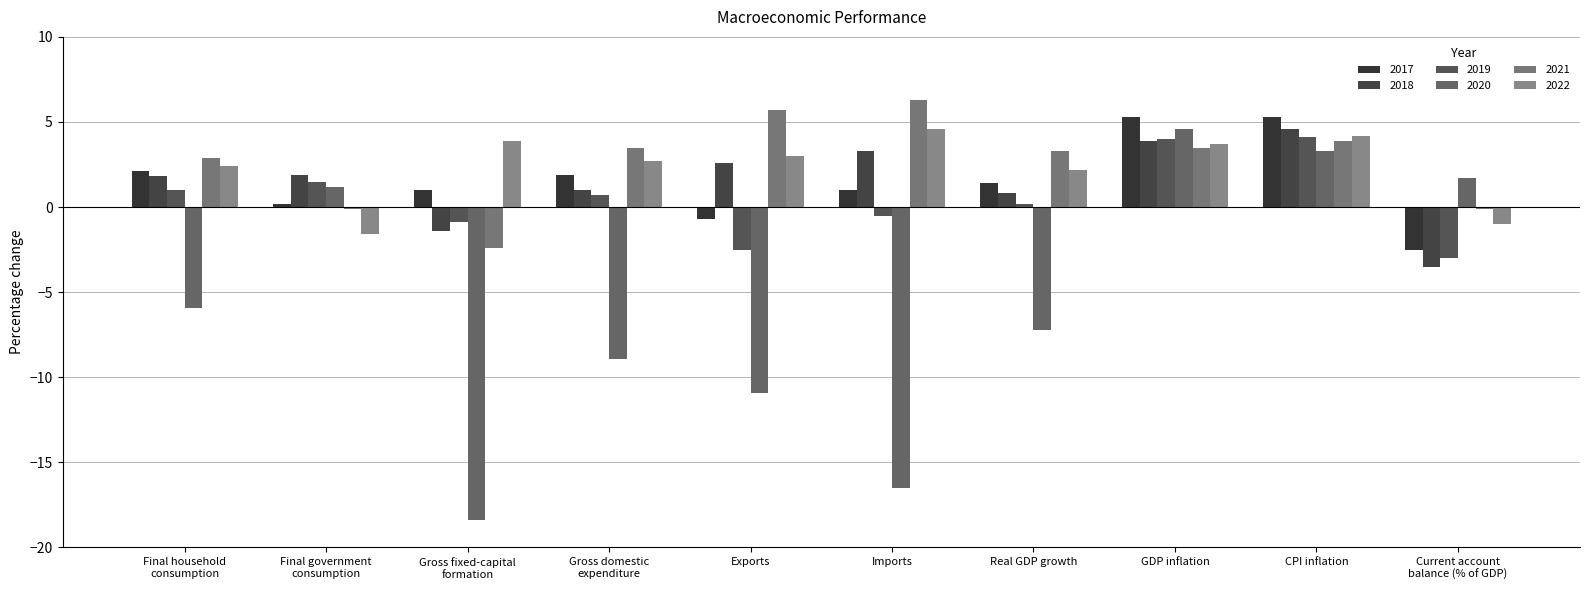

Which category has the lowest value in the 2018 series?

Current account
balance (% of GDP)